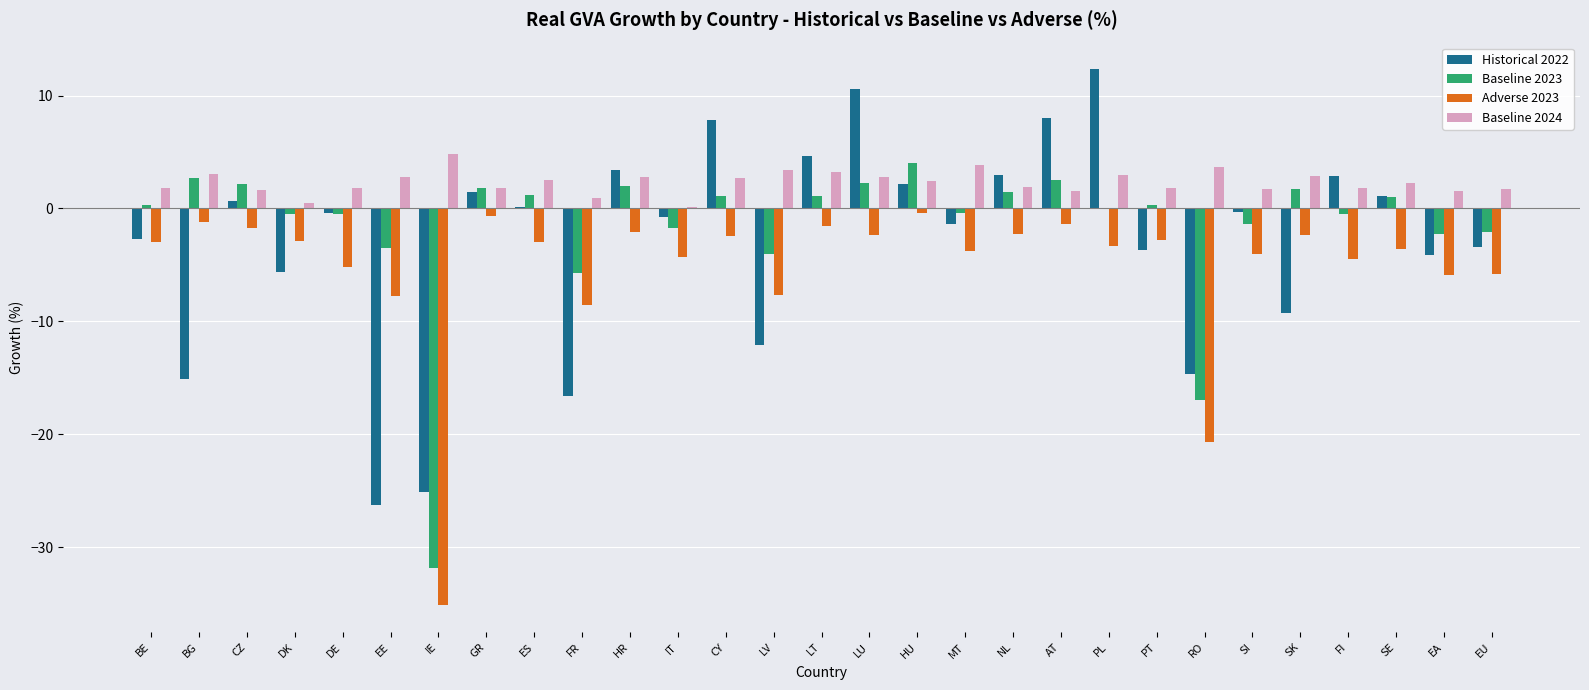

What is the greatest value displayed?

12.3